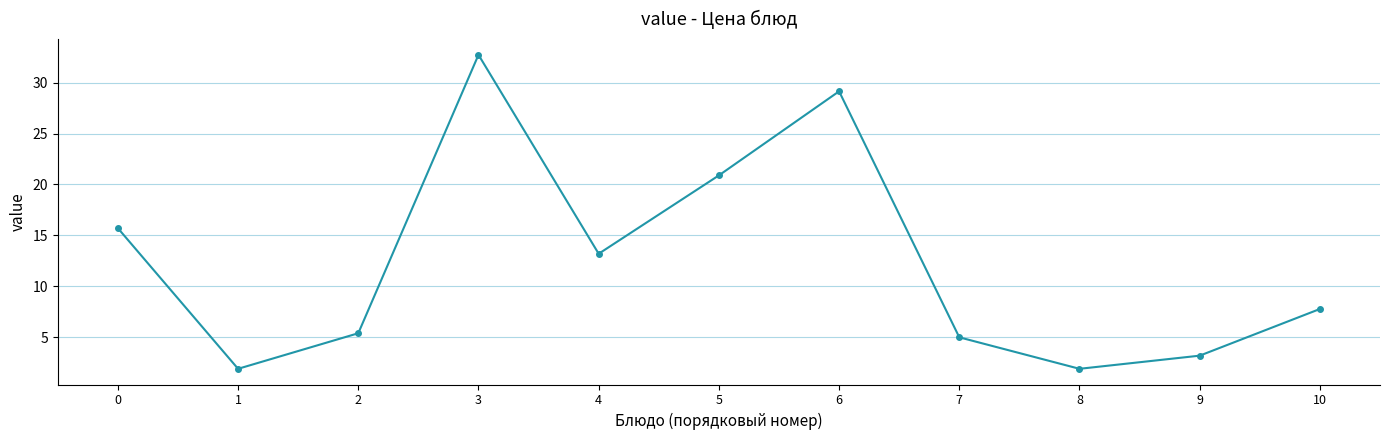

How many values exceed 7?

6